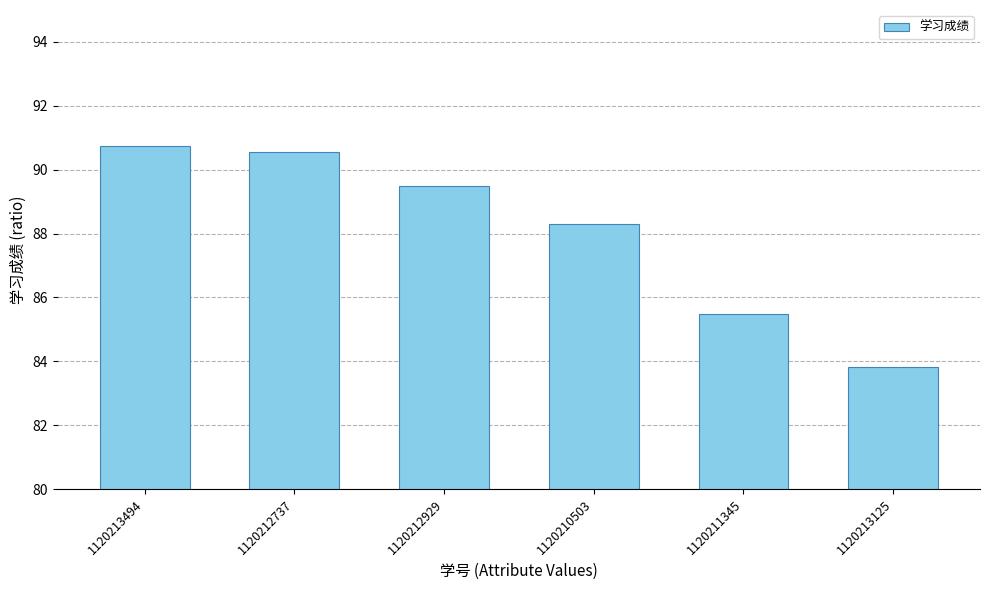

True or false: the data shows 162.1 at 1120212737.

False